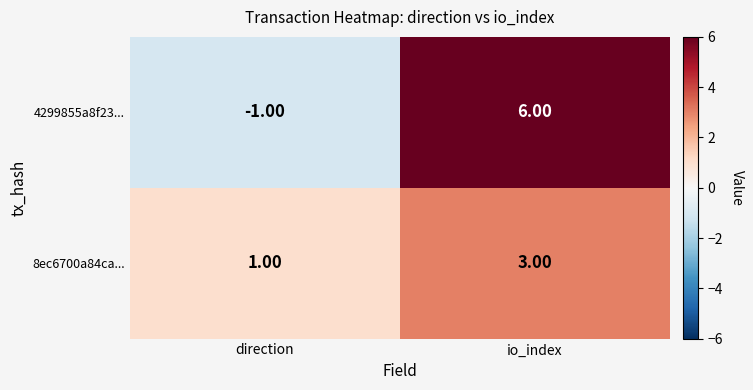

Which series changed the most between direction and io_index?

4299855a8f23...